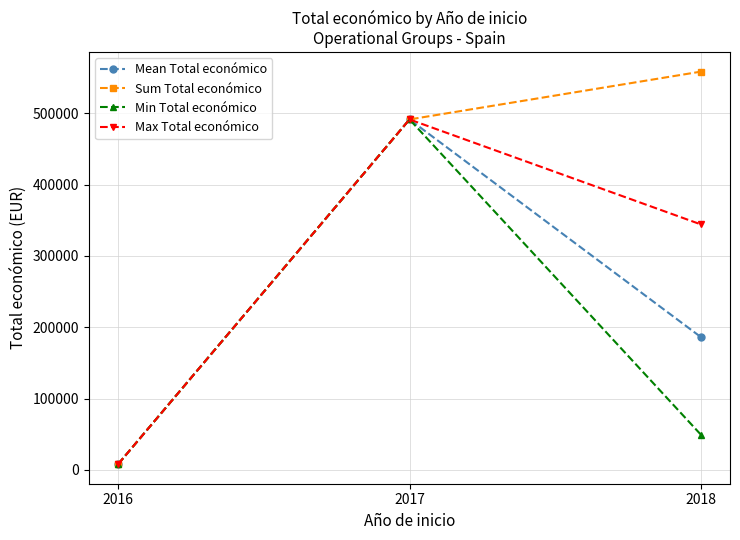

Reading right to left, transcribe all the data shown in this chart.

Mean Total económico: 186181	491483	7980
Sum Total económico: 558543	491483	7980
Min Total económico: 49300	491483	7980
Max Total económico: 344243	491483	7980